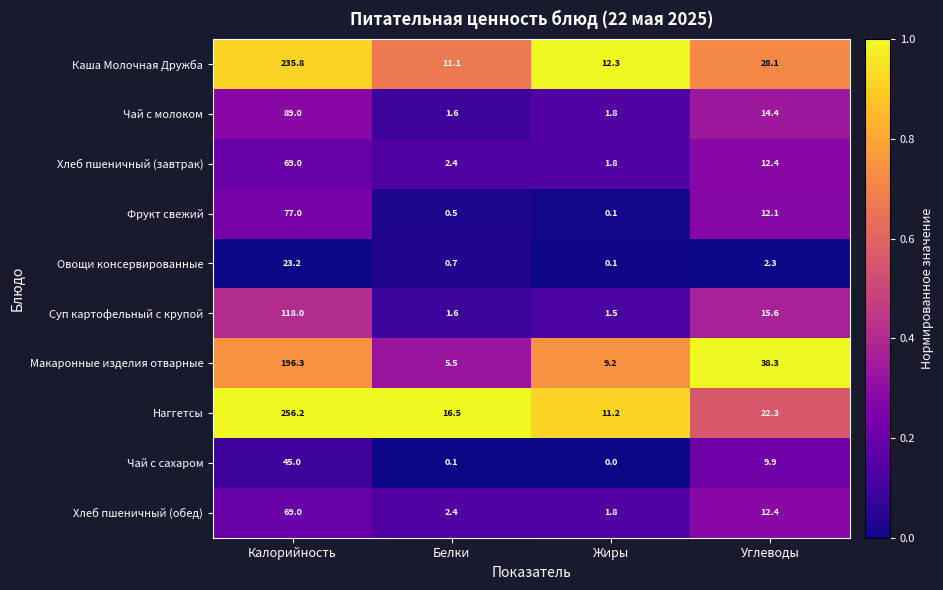

Which series has the widest spread of values?

Наггетсы